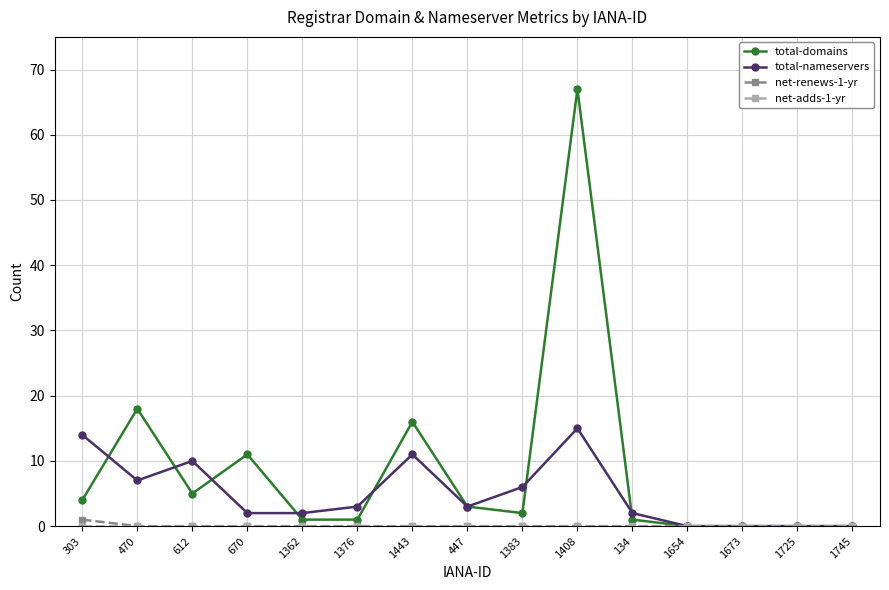

Which series has the widest spread of values?

total-domains